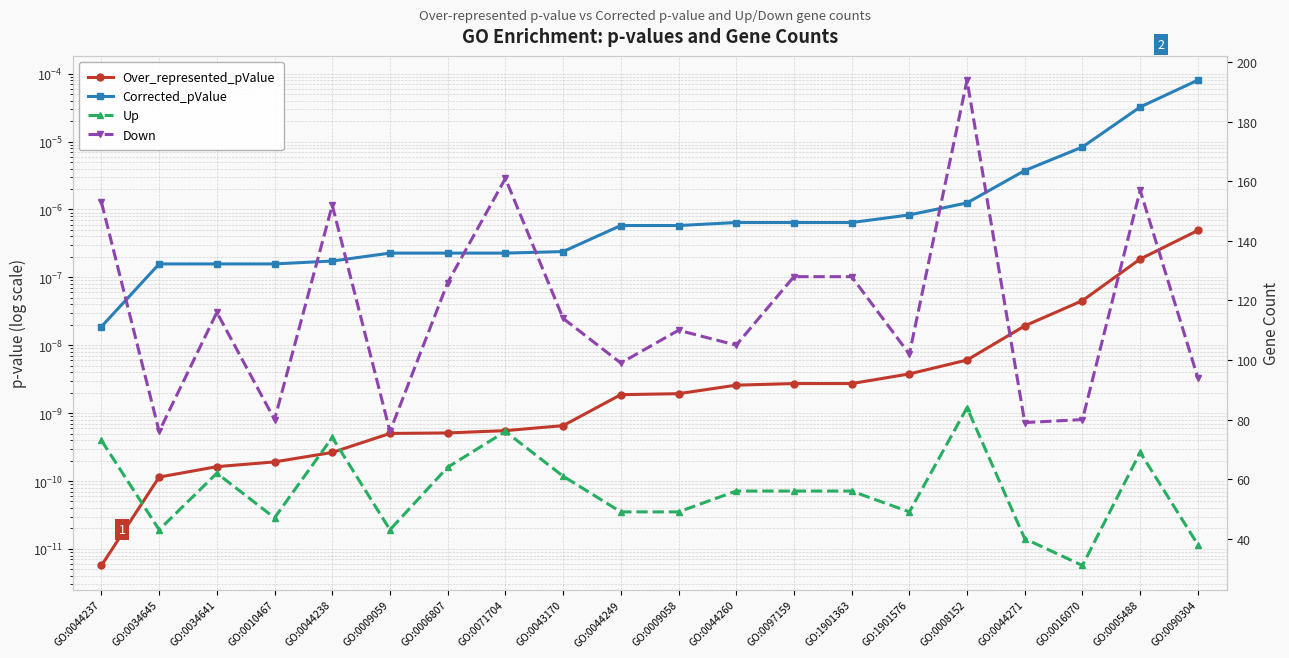

Where does the Down series first go above 114?

GO:0044237